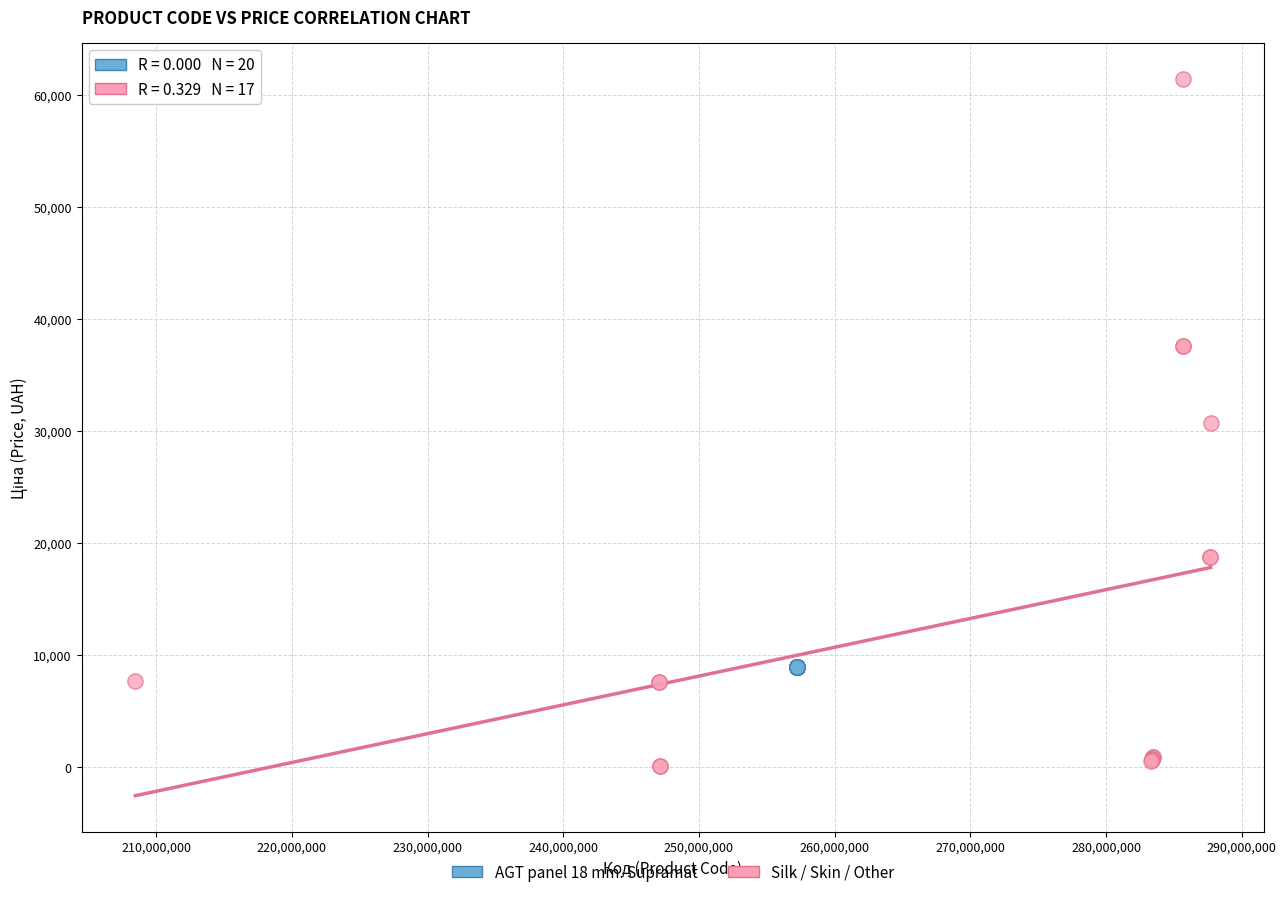

Which series reaches the minimum Y coordinate?

Silk / Skin / Other